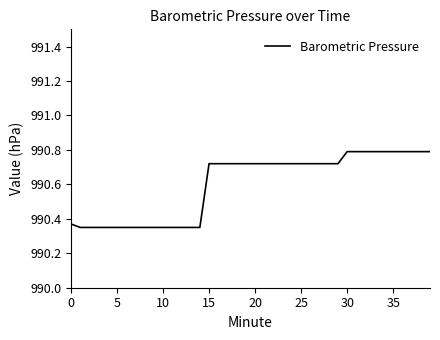

What is the maximum value shown in the chart?

990.8